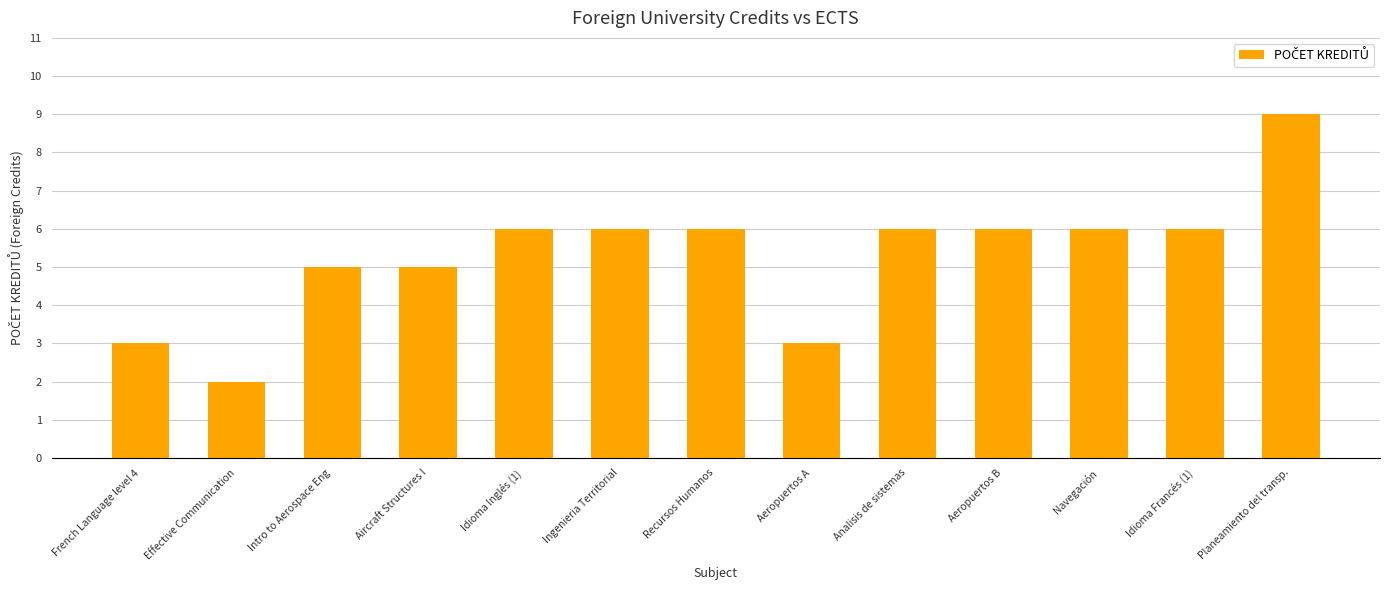

The value at Idioma Inglés (1) is 6. True or false?

True